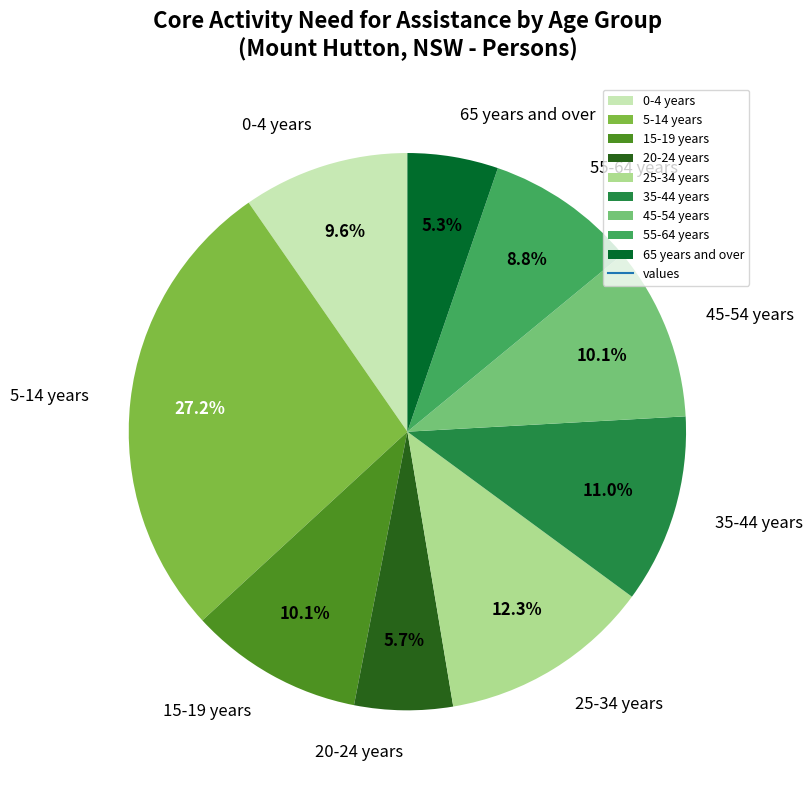

Do 45-54 years and 55-64 years together represent more than half of the pie?

No